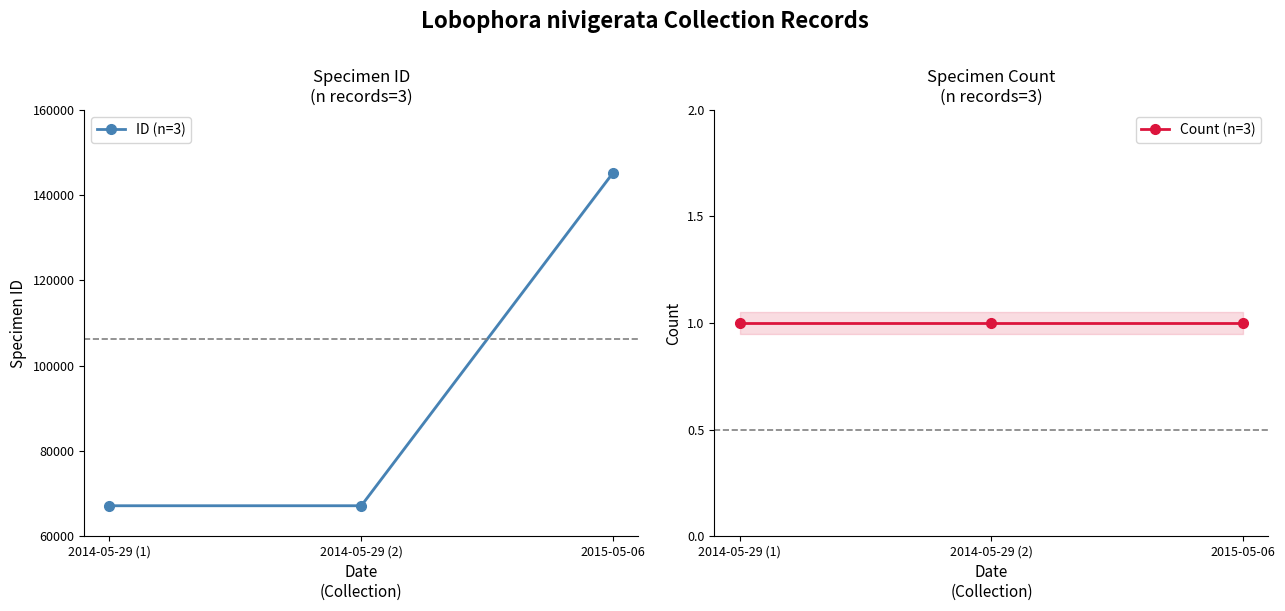

Where is Count (n=3) nearest to the value 1?

2014-05-29 (1)